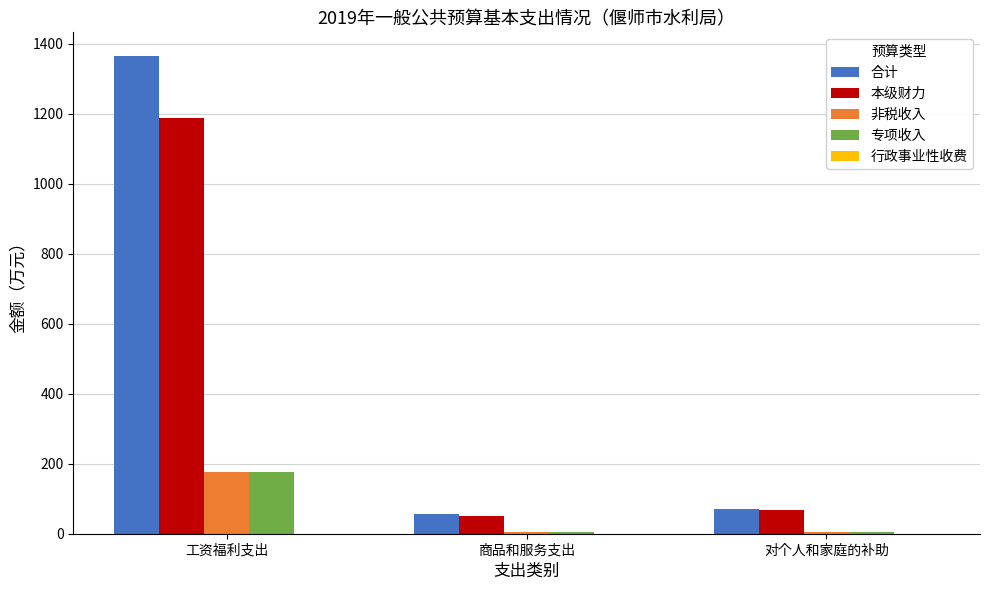

What is the highest value of the 合计 series?

1364.4